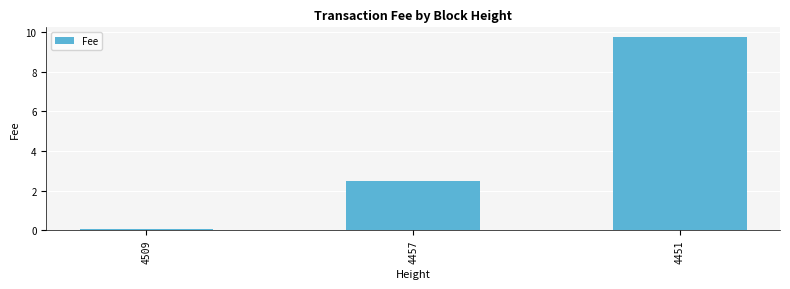

Rank the categories by value from highest to lowest.

4451, 4457, 4509